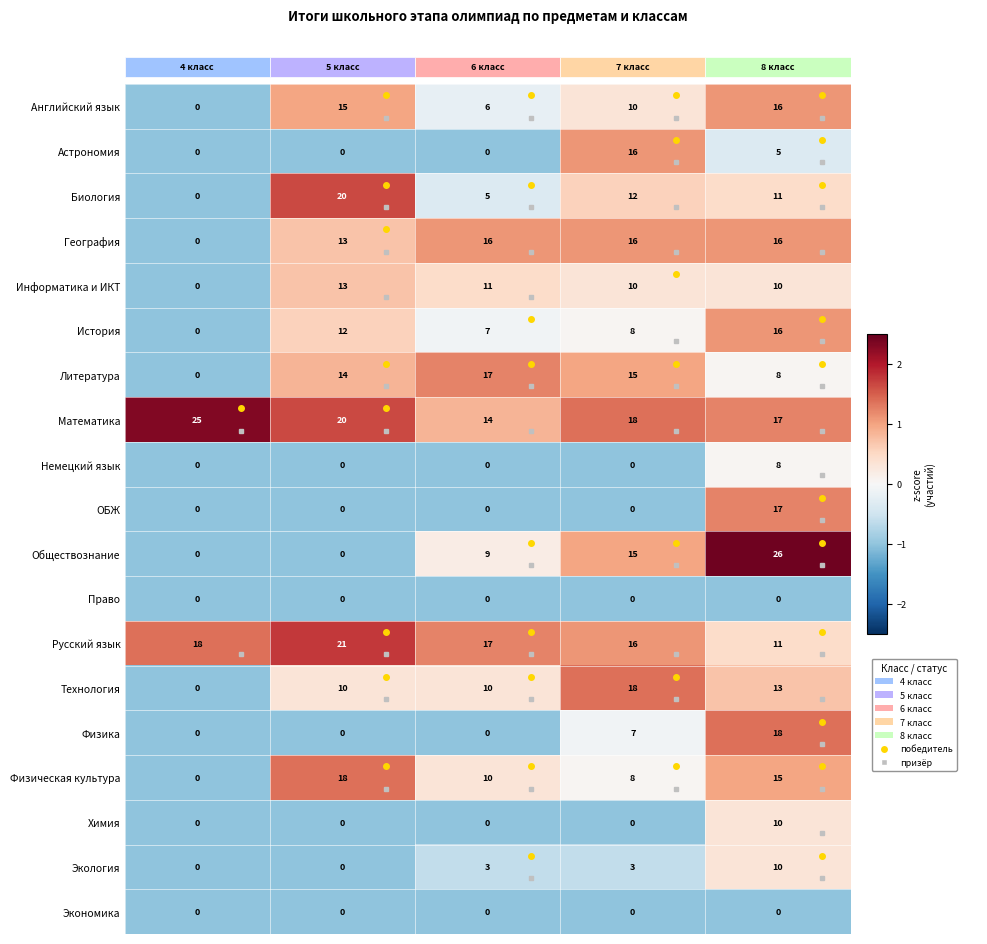

What is the difference between the highest and lowest values at 0?

3.3